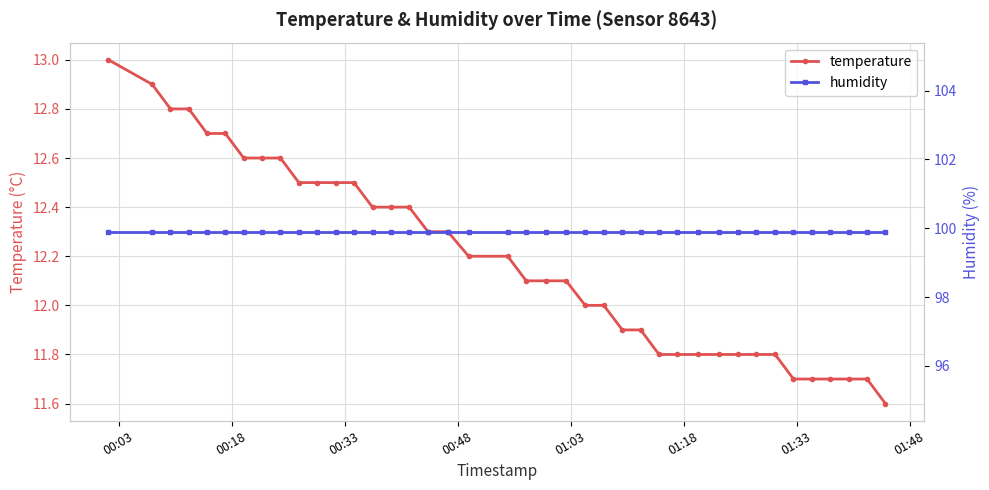

Reading left to right, transcribe all the data shown in this chart.

temperature: 13.0	12.9	12.8	12.8	12.7	12.7	12.6	12.6	12.6	12.5	12.5	12.5	12.5	12.4	12.4	12.4	12.3	12.3	12.2	12.2	12.1	12.1	12.1	12.0	12.0	11.9	11.9	11.8	11.8	11.8	11.8	11.8	11.8	11.8	11.7	11.7	11.7	11.7	11.7	11.6
humidity: 99.9	99.9	99.9	99.9	99.9	99.9	99.9	99.9	99.9	99.9	99.9	99.9	99.9	99.9	99.9	99.9	99.9	99.9	99.9	99.9	99.9	99.9	99.9	99.9	99.9	99.9	99.9	99.9	99.9	99.9	99.9	99.9	99.9	99.9	99.9	99.9	99.9	99.9	99.9	99.9